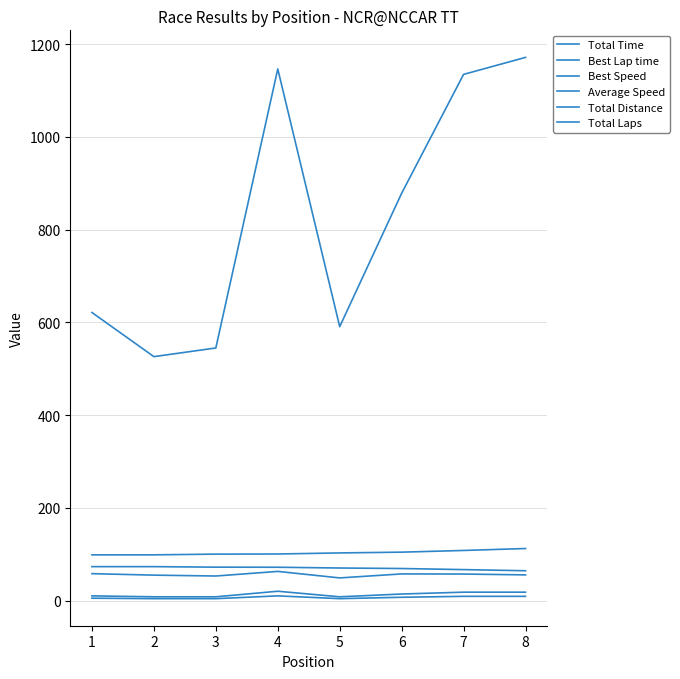

What is the difference between the second highest and second lowest values in the Average Speed series?

5.1